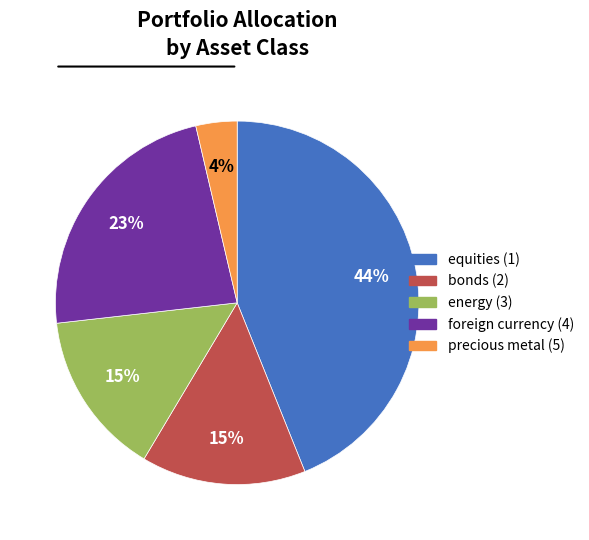

Is energy (3) the majority of the pie?

No